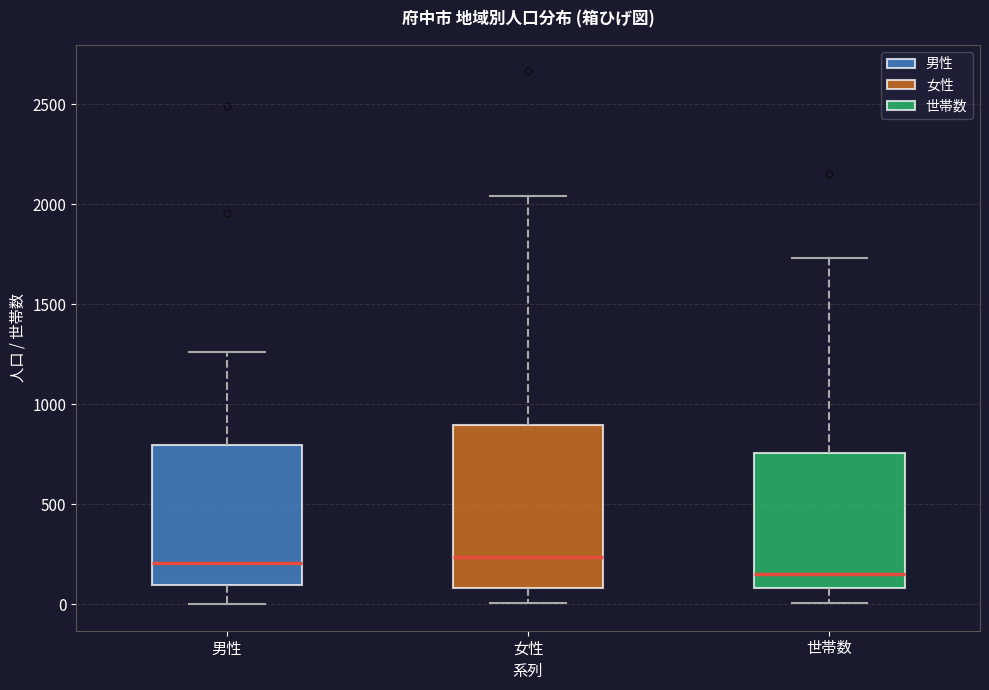

Reading left to right, read every box against the y-axis: the position of its median line, the range the box covers, and the ends of its whiskers. The values are not printed on the chart, so give them approximately, as read against the axis.

男性: median 200, box 100 to 800, whiskers 0 to 1250
女性: median 250, box 100 to 900, whiskers 0 to 2050
世帯数: median 150, box 100 to 750, whiskers 0 to 1750